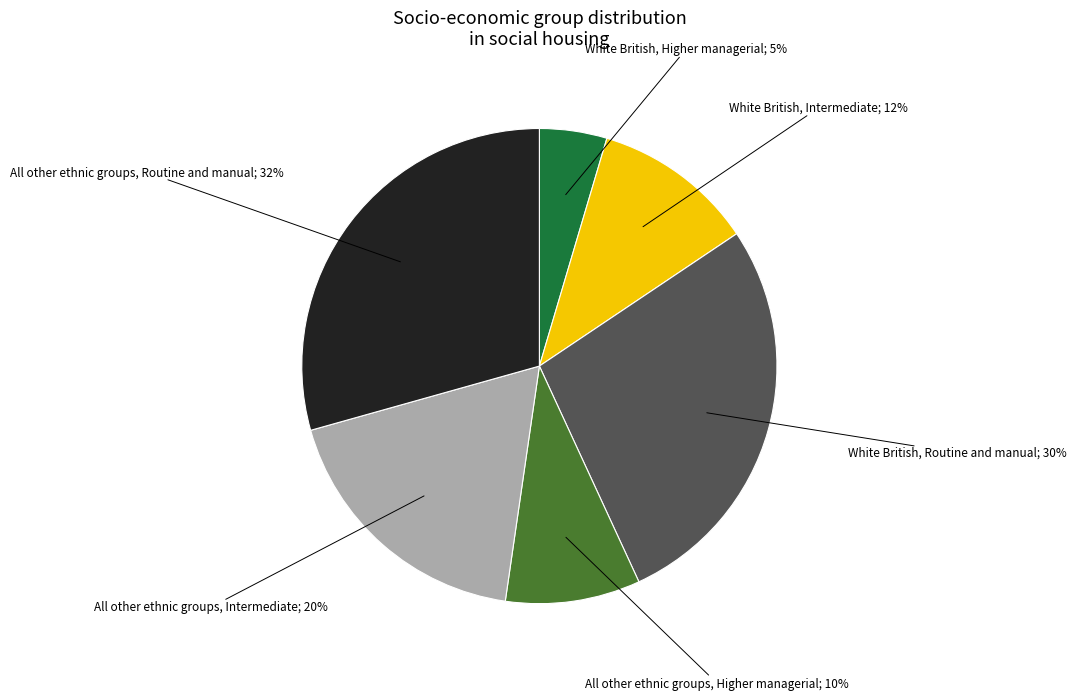

What portion of the pie excludes White British, Routine and manual?

72.5%